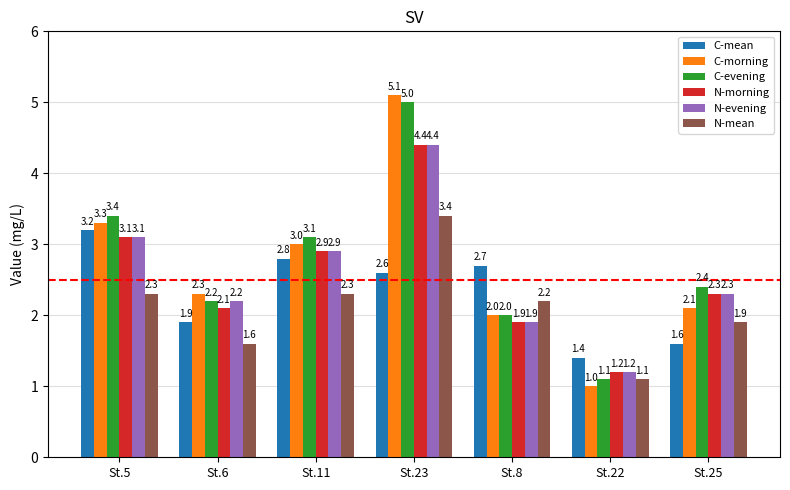

What are all the series names shown in the legend?

C-mean, C-morning, C-evening, N-morning, N-evening, N-mean